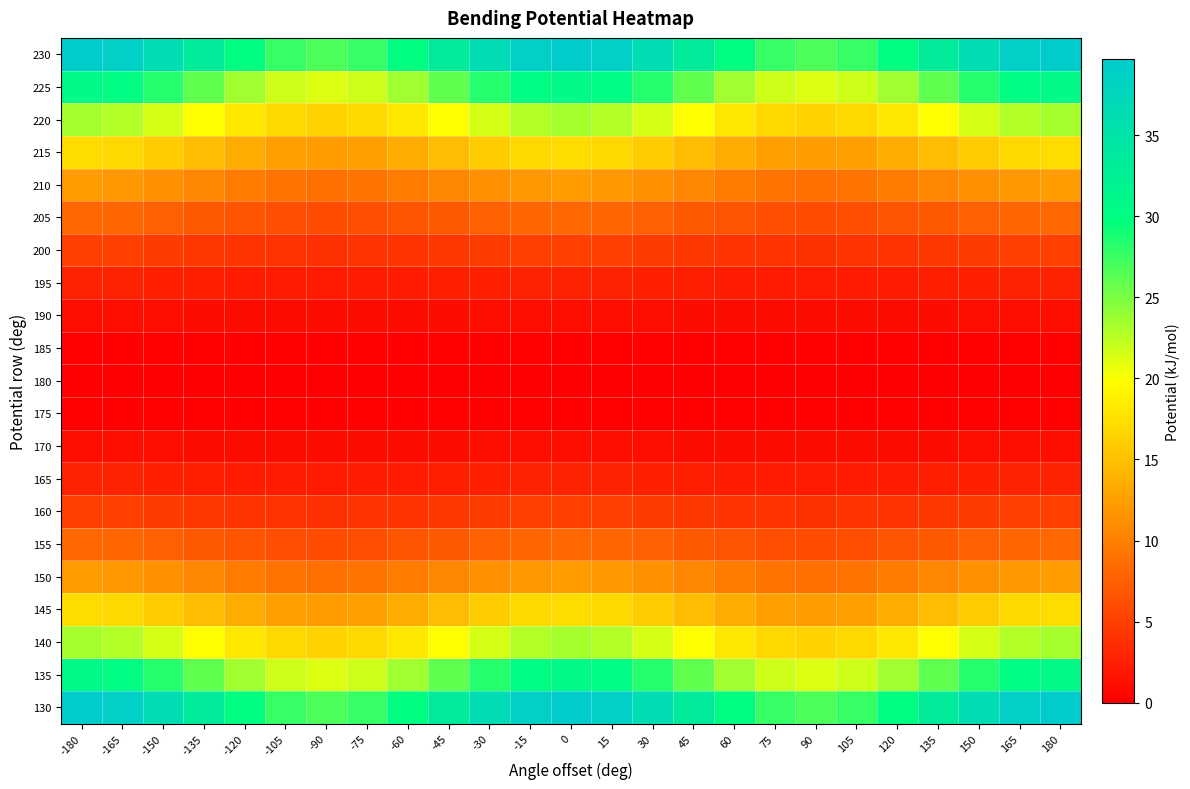

Which label corresponds to the smallest value in the chart?

-180